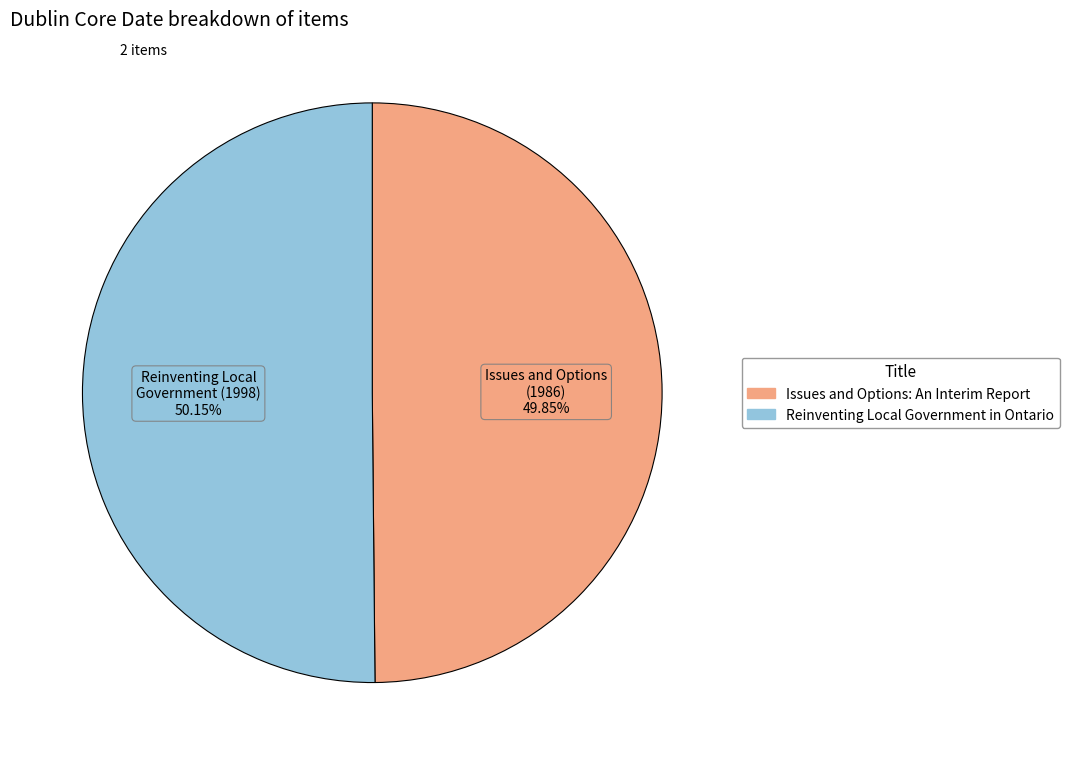

What is the ratio of the value at Issues and Options: An Interim Report to the value at Reinventing Local Government in Ontario?

1.0